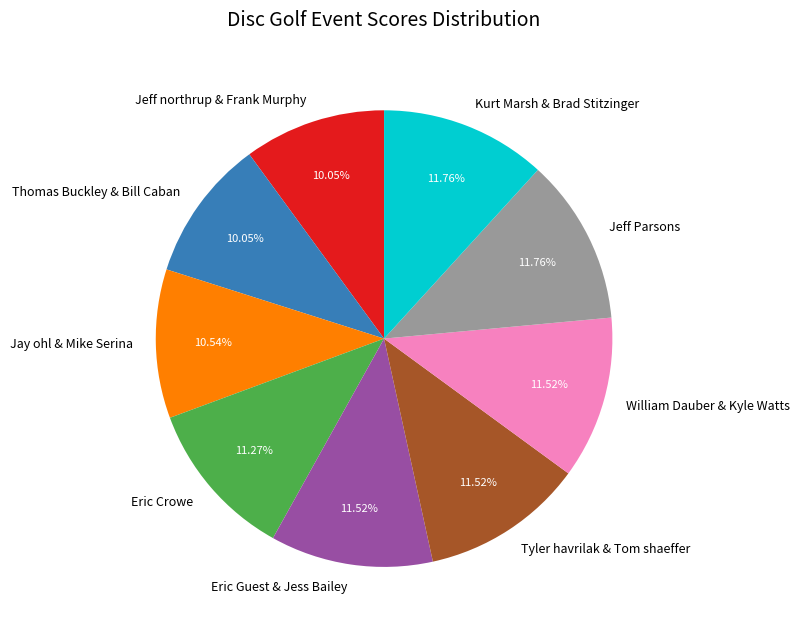

Does Jeff northrup & Frank Murphy account for over 50% of the chart?

No